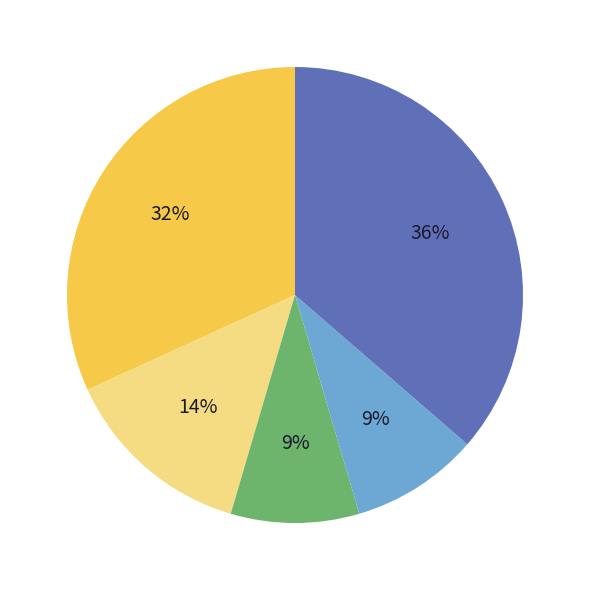

To the nearest percent, what is the difference between the largest and smallest slice percentages?

27%